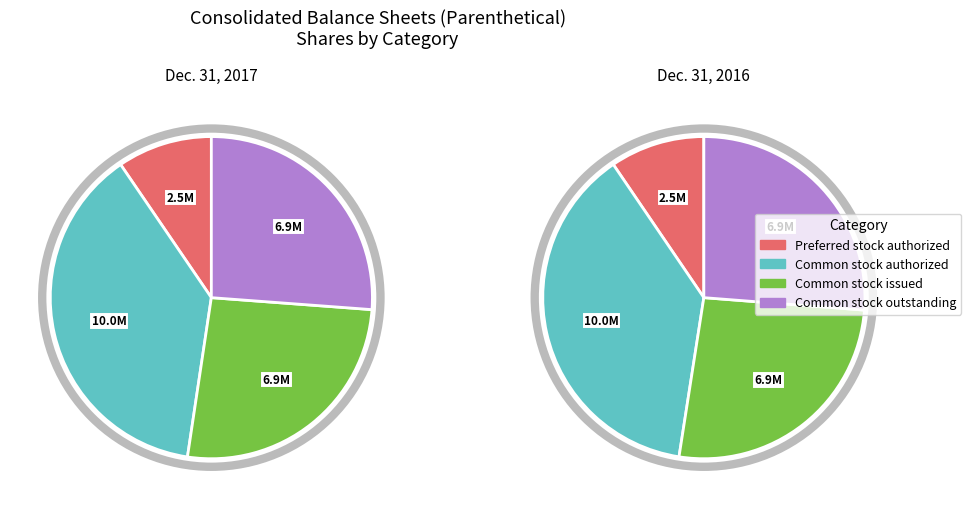

Count the number of slices in the pie.

8